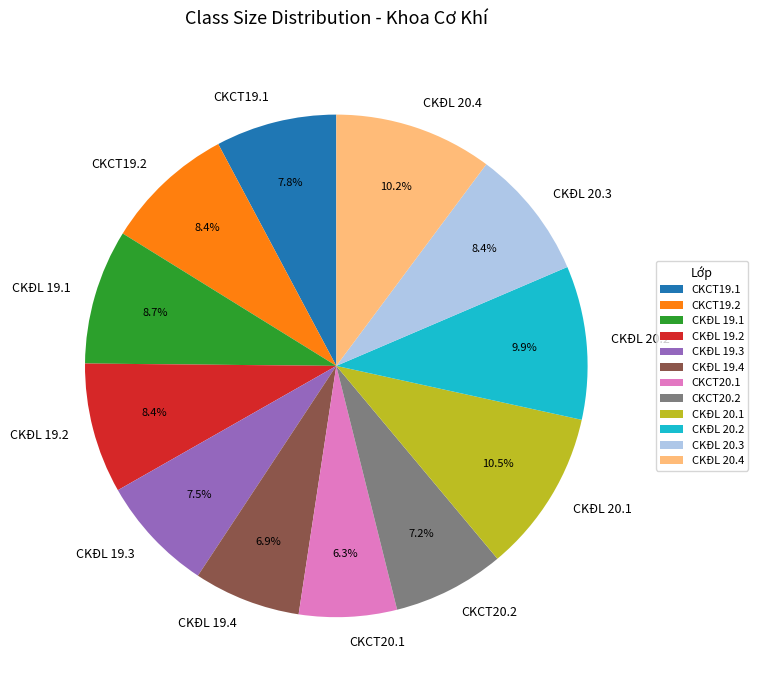

Which slice is the smallest?

CKCT20.1